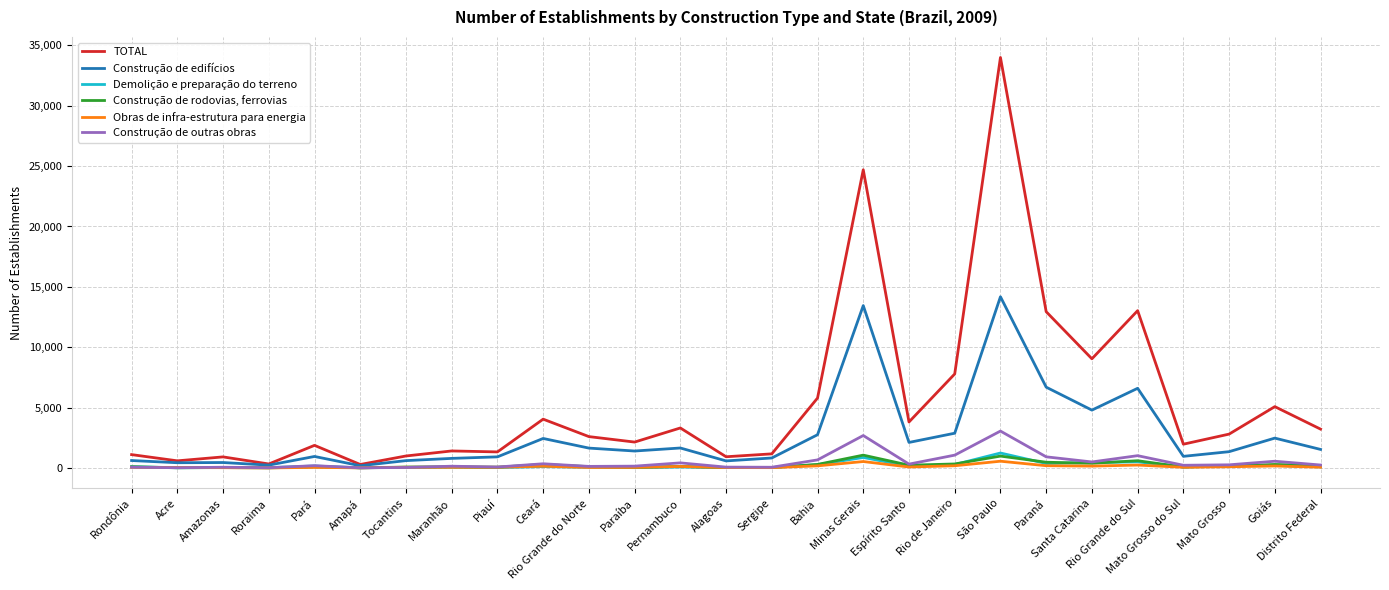

What is the difference between the maximum and minimum values in the TOTAL series?

33709